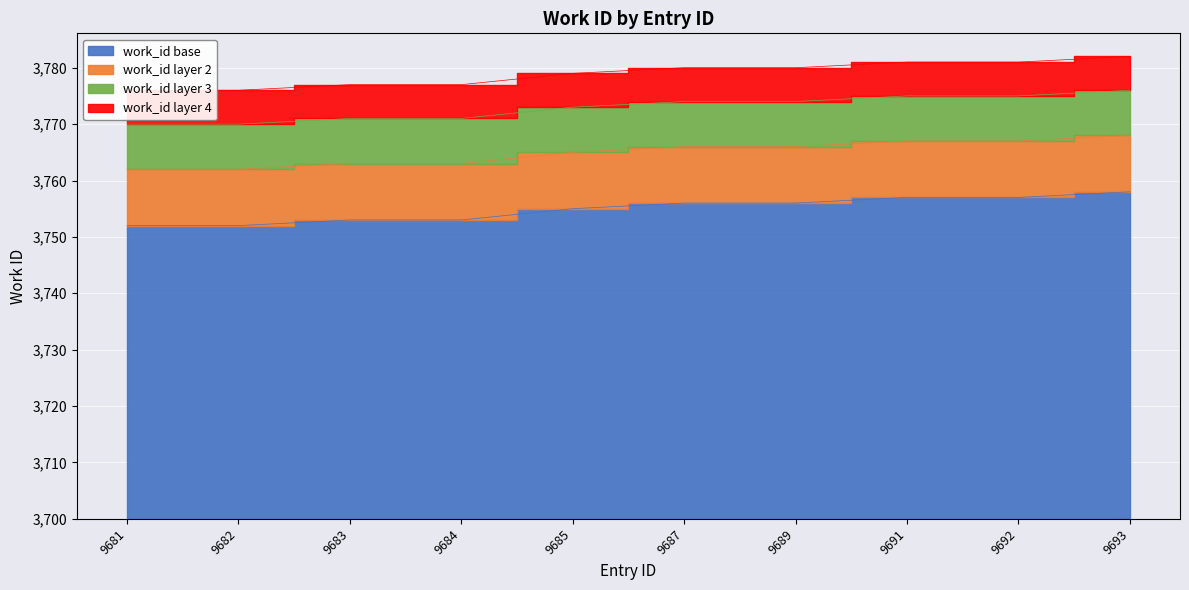

Which label corresponds to the smallest value in the chart?

9681